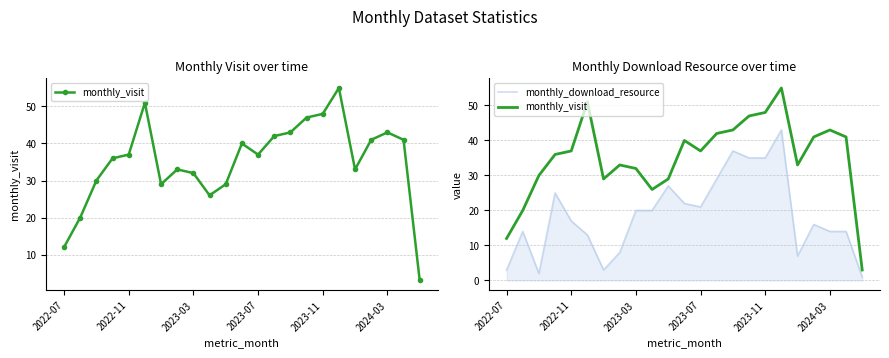

What is the greatest value displayed?

55